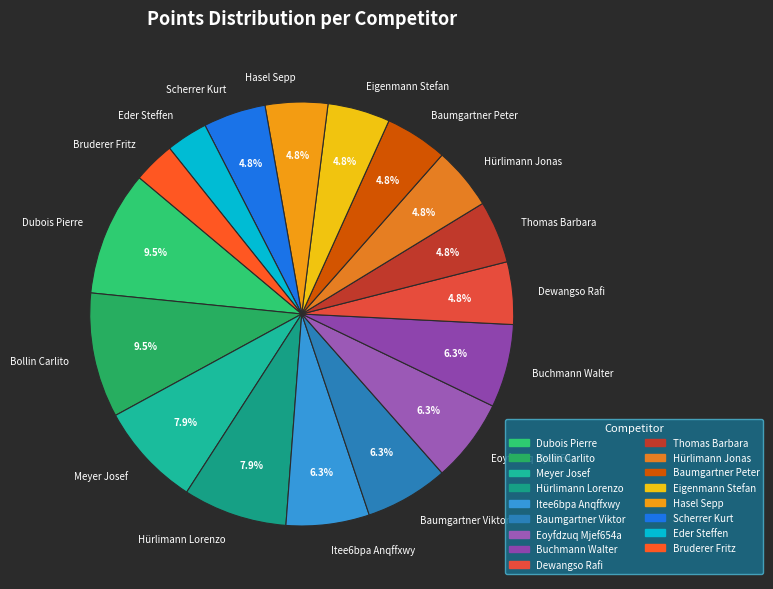

Between Meyer Josef and Scherrer Kurt, which is larger?

Meyer Josef